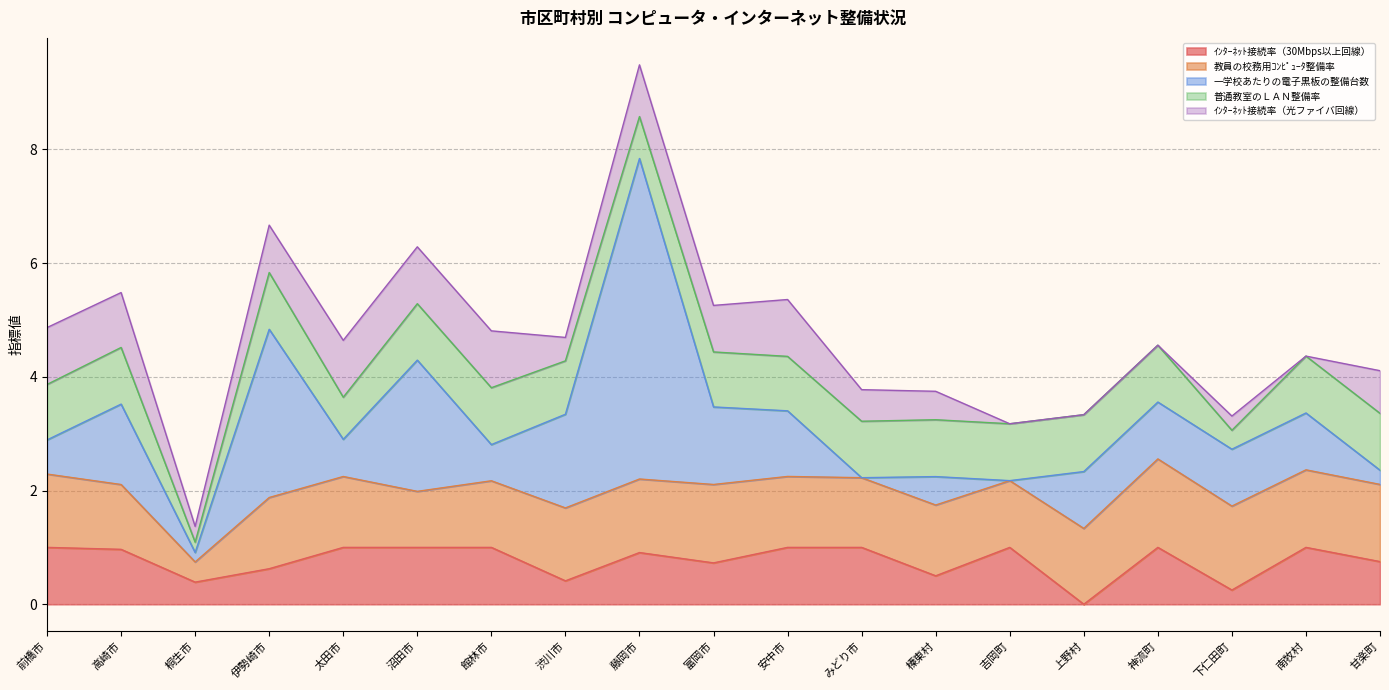

Reading left to right, extract all data points from this chart.

ｲﾝﾀｰﾈｯﾄ接続率（30Mbps以上回線）: 前橋市=1.0	高崎市=1.0	桐生市=0.4	伊勢崎市=0.6	太田市=1.0	沼田市=1.0	館林市=1.0	渋川市=0.4	藤岡市=0.9	富岡市=0.7	安中市=1.0	みどり市=1.0	榛東村=0.5	吉岡町=1.0	上野村=0.0	神流町=1.0	下仁田町=0.2	南牧村=1.0	甘楽町=0.8
教員の校務用ｺﾝﾋﾟｭｰﾀ整備率: 前橋市=1.3	高崎市=1.1	桐生市=0.4	伊勢崎市=1.3	太田市=1.2	沼田市=1.0	館林市=1.2	渋川市=1.3	藤岡市=1.3	富岡市=1.4	安中市=1.2	みどり市=1.2	榛東村=1.2	吉岡町=1.2	上野村=1.3	神流町=1.6	下仁田町=1.5	南牧村=1.4	甘楽町=1.4
一学校あたりの電子黒板の整備台数: 前橋市=0.6	高崎市=1.4	桐生市=0.2	伊勢崎市=3.0	太田市=0.7	沼田市=2.3	館林市=0.6	渋川市=1.6	藤岡市=5.6	富岡市=1.4	安中市=1.2	みどり市=0.0	榛東村=0.5	吉岡町=0.0	上野村=1.0	神流町=1.0	下仁田町=1.0	南牧村=1.0	甘楽町=0.2
普通教室のＬＡＮ整備率: 前橋市=1.0	高崎市=1.0	桐生市=0.2	伊勢崎市=1.0	太田市=0.7	沼田市=1.0	館林市=1.0	渋川市=0.9	藤岡市=0.7	富岡市=1.0	安中市=1.0	みどり市=1.0	榛東村=1.0	吉岡町=1.0	上野村=1.0	神流町=1.0	下仁田町=0.3	南牧村=1.0	甘楽町=1.0
ｲﾝﾀｰﾈｯﾄ接続率（光ファイバ回線）: 前橋市=1.0	高崎市=1.0	桐生市=0.3	伊勢崎市=0.8	太田市=1.0	沼田市=1.0	館林市=1.0	渋川市=0.4	藤岡市=0.9	富岡市=0.8	安中市=1.0	みどり市=0.6	榛東村=0.5	吉岡町=0.0	上野村=0.0	神流町=0.0	下仁田町=0.2	南牧村=0.0	甘楽町=0.8